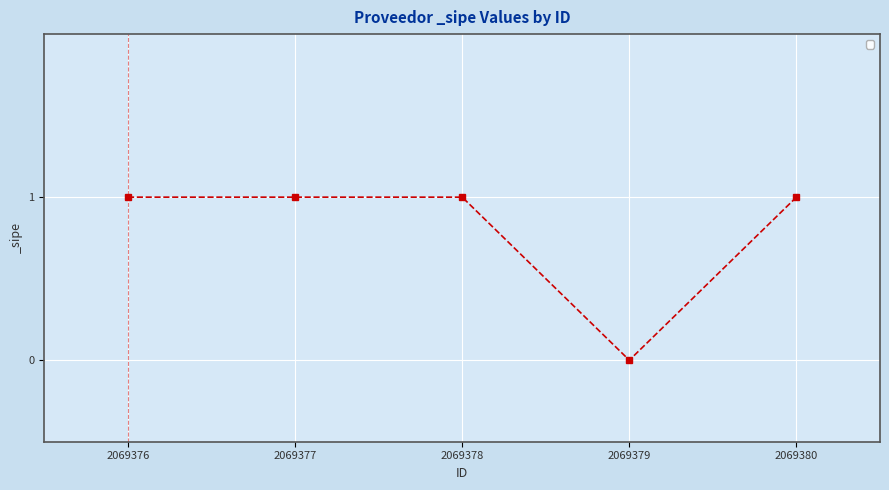

Between 2069379 and 2069380, which is larger?

2069380